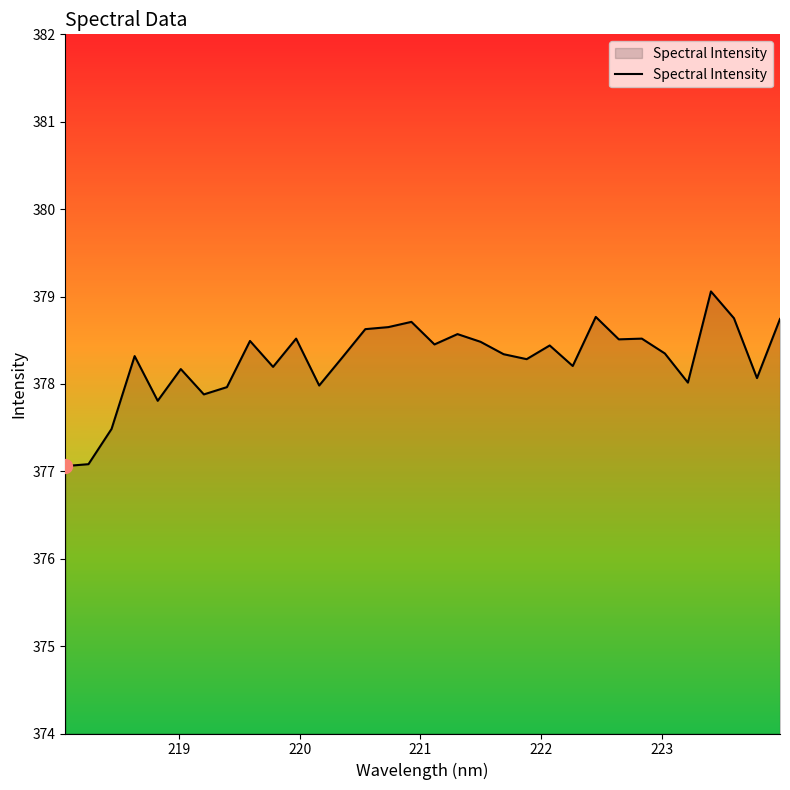

What is the difference between the maximum and minimum values?

2.0